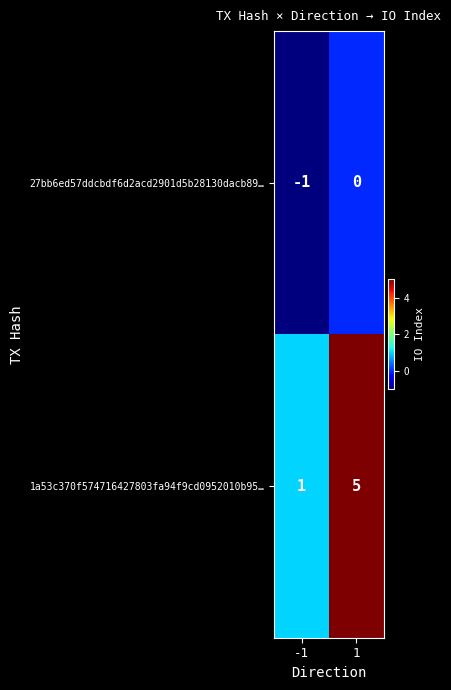

Reading left to right, extract all data points from this chart.

27bb6ed57ddcbdf6d2acd2901d5b28130dacb89…: -1	0
1a53c370f574716427803fa94f9cd0952010b95…: 1	5